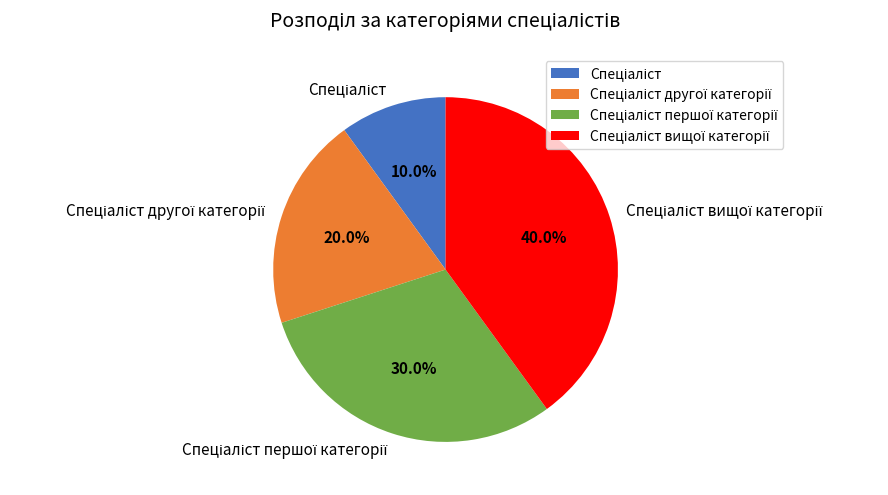

Is there any slice that represents more than half of the pie?

No